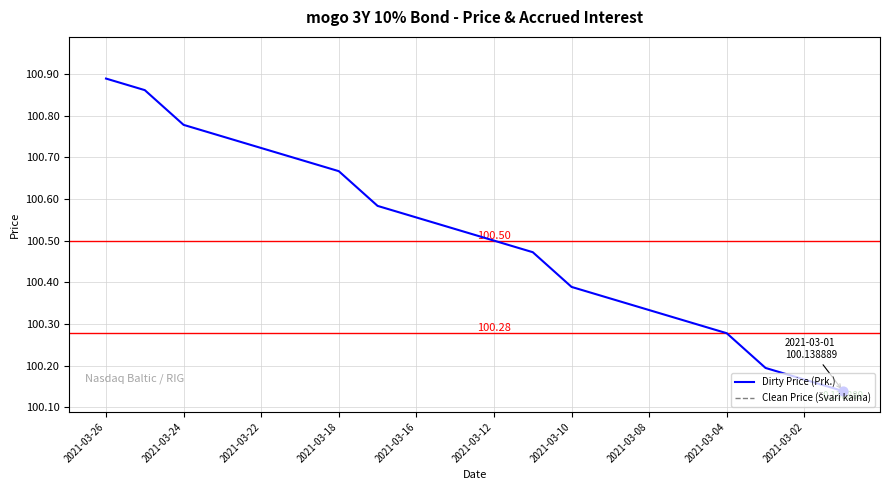

Which series reaches the minimum Y coordinate?

Clean Price (Švari kaina)